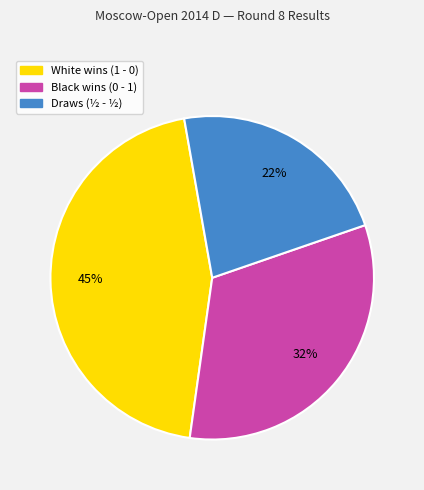

To the nearest percent, what is the average slice percentage?

33%